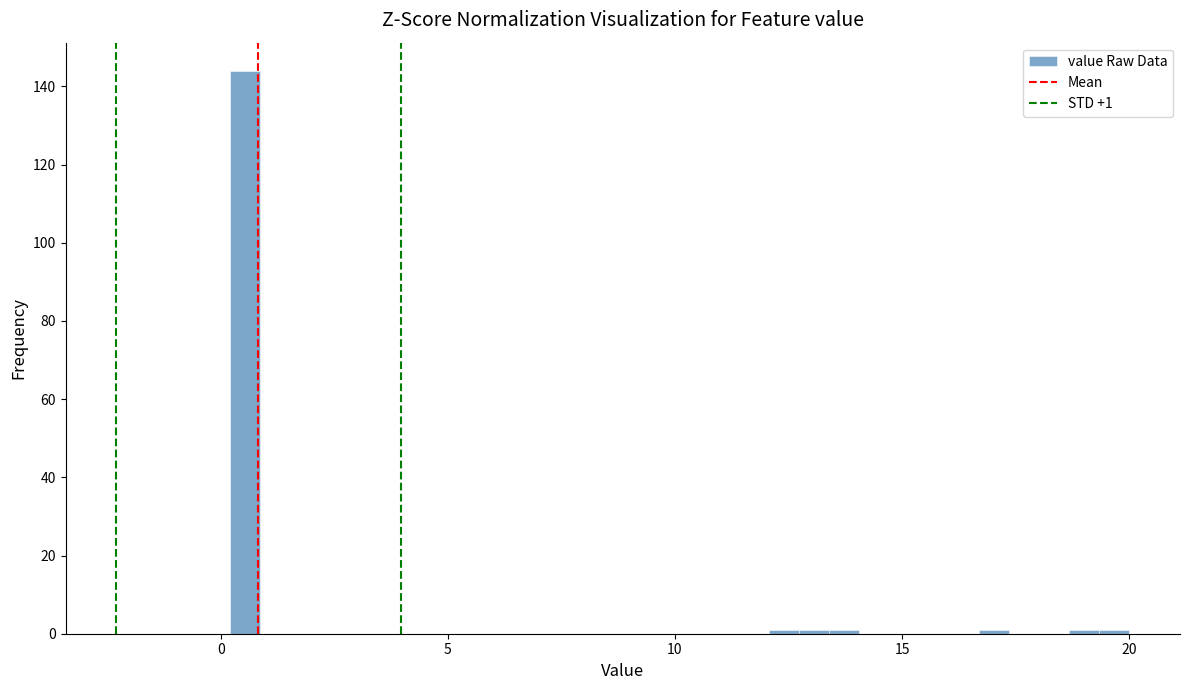

Read against the x-axis, roughly where is the centre of the tallest bar?

0.5